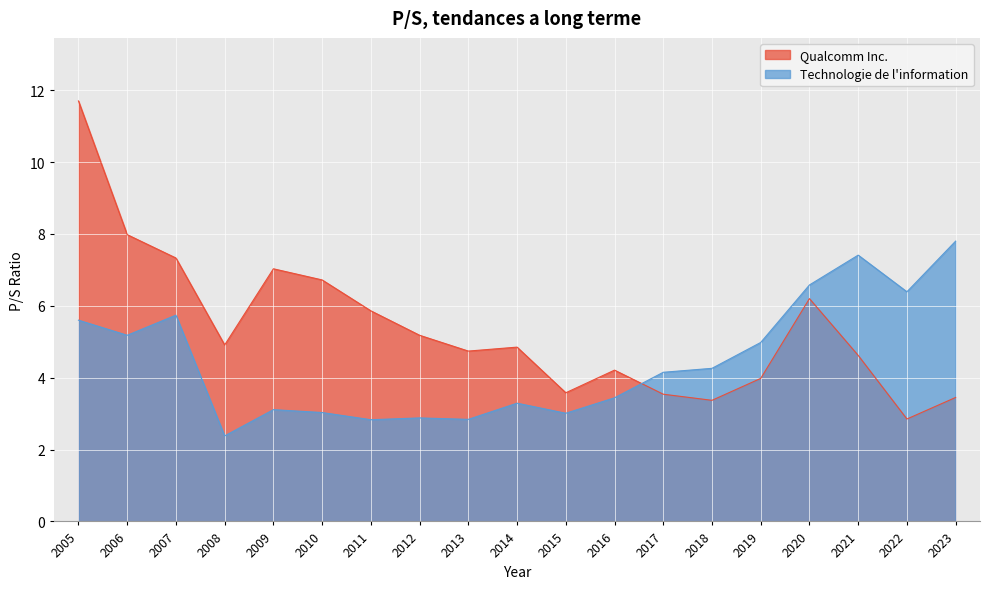

What is the value of the Technologie de l information point at the 8th from the left?

2.9